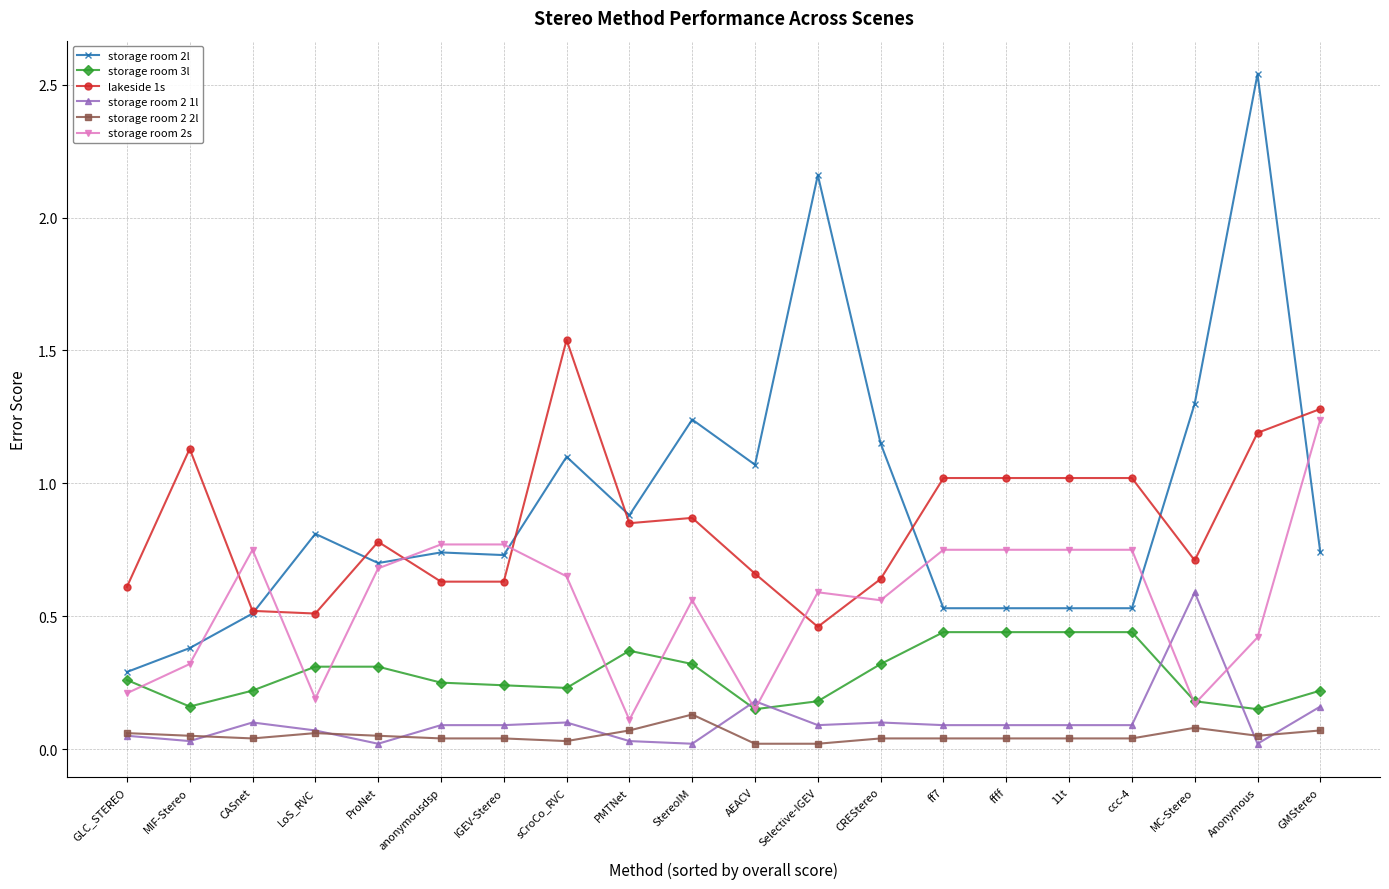

True or false: storage room 2s and storage room 2 1l intersect in this chart.

True